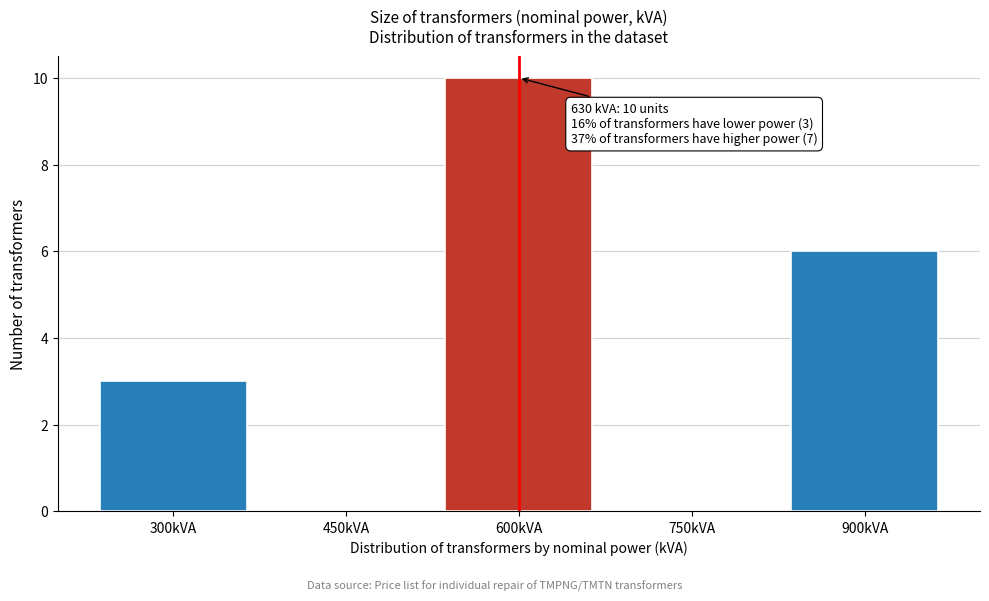

Reading left to right, transcribe all the data shown in this chart.

300kVA=3	450kVA=0	600kVA=10	750kVA=0	900kVA=6